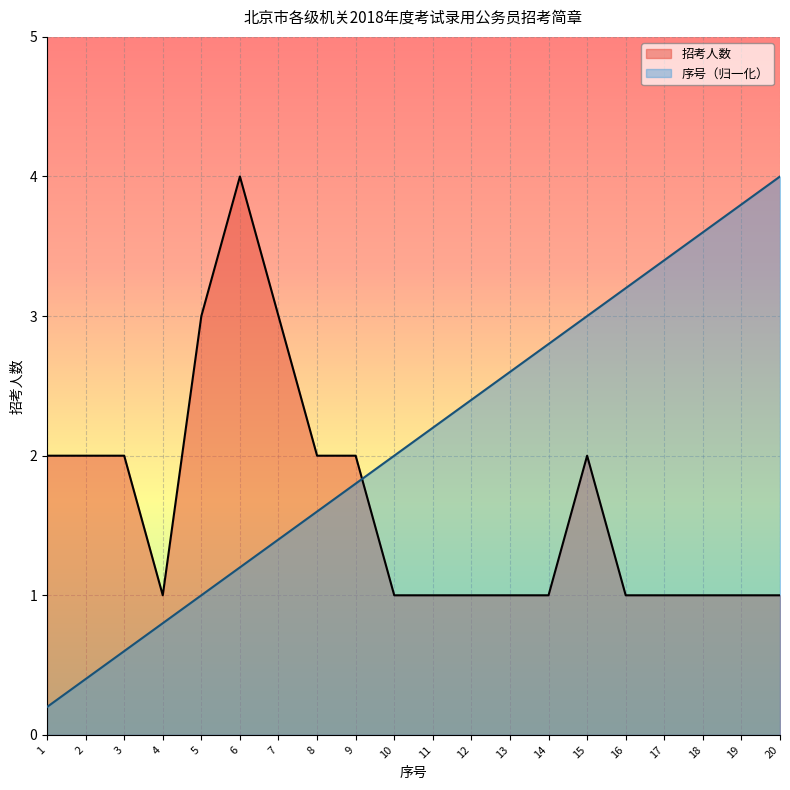

Rank the categories by 招考人数 value from lowest to highest.

4, 10, 11, 12, 13, 14, 16, 17, 18, 19, 20, 1, 2, 3, 8, 9, 15, 5, 7, 6